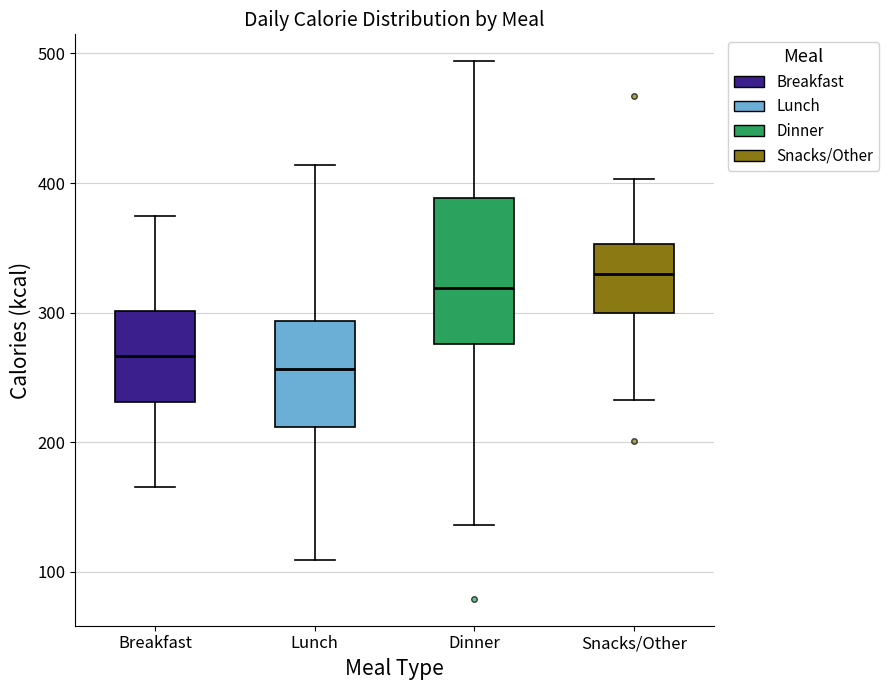

Reading left to right, read every box against the y-axis: the position of its median line, the range the box covers, and the ends of its whiskers. The values are not printed on the chart, so give them approximately, as read against the axis.

Breakfast: median 270, box 230 to 300, whiskers 170 to 370
Lunch: median 260, box 210 to 290, whiskers 110 to 410
Dinner: median 320, box 280 to 390, whiskers 140 to 490
Snacks/Other: median 330, box 300 to 350, whiskers 230 to 400